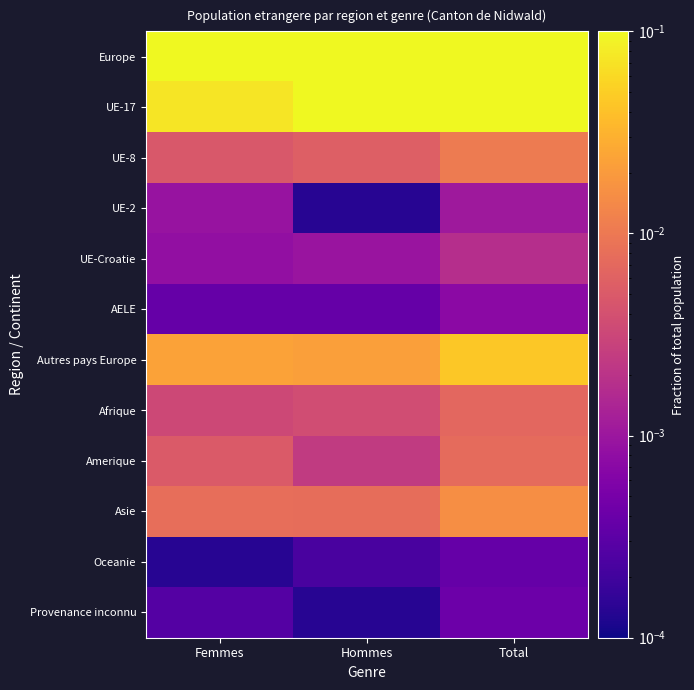

Reading left to right, what are all the values shown in this chart?

Europe: Femmes=0.1	Hommes=0.1	Total=0.2
UE-17: Femmes=0.1	Hommes=0.1	Total=0.2
UE-8: Femmes=0.0	Hommes=0.0	Total=0.0
UE-2: Femmes=0.0	Hommes=0.0	Total=0.0
UE-Croatie: Femmes=0.0	Hommes=0.0	Total=0.0
AELE: Femmes=0.0	Hommes=0.0	Total=0.0
Autres pays Europe: Femmes=0.0	Hommes=0.0	Total=0.0
Afrique: Femmes=0.0	Hommes=0.0	Total=0.0
Amerique: Femmes=0.0	Hommes=0.0	Total=0.0
Asie: Femmes=0.0	Hommes=0.0	Total=0.0
Oceanie: Femmes=0.0	Hommes=0.0	Total=0.0
Provenance inconnu: Femmes=0.0	Hommes=0.0	Total=0.0